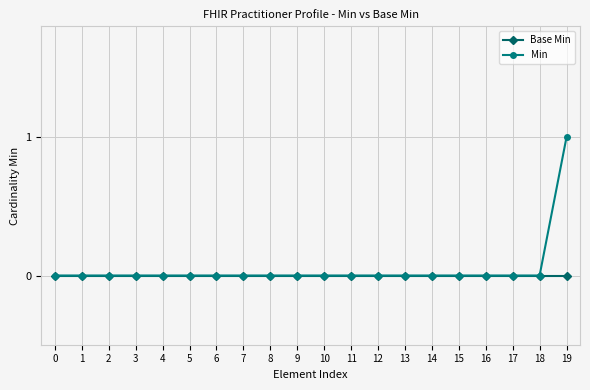

Which series has the widest spread of values?

Min